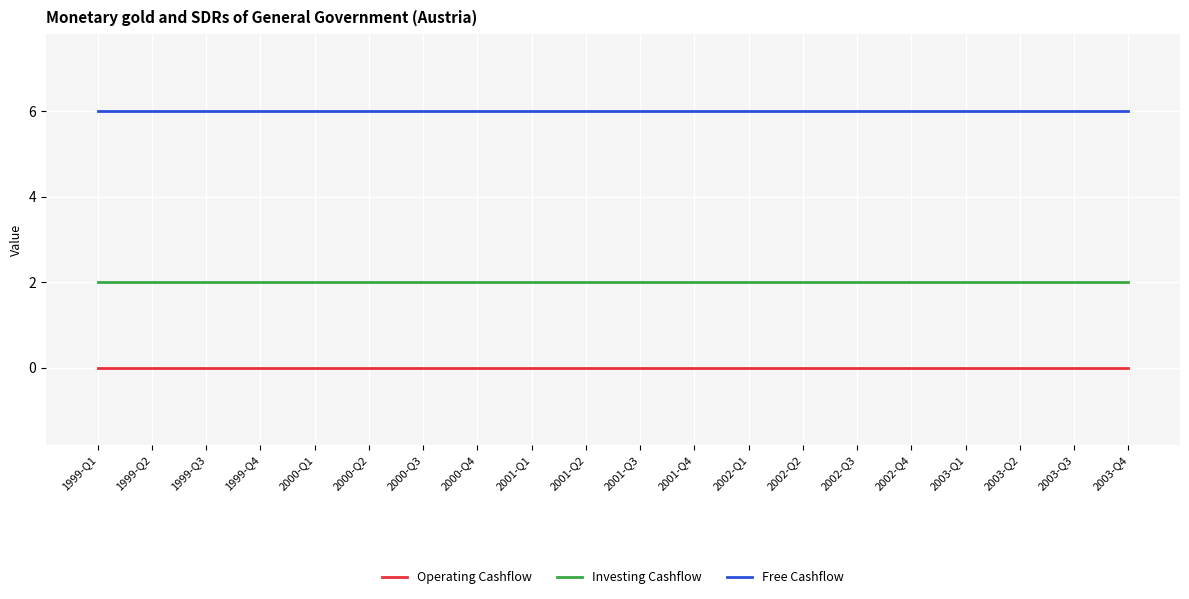

What is the difference between the highest and lowest values at 2002-Q1?

6